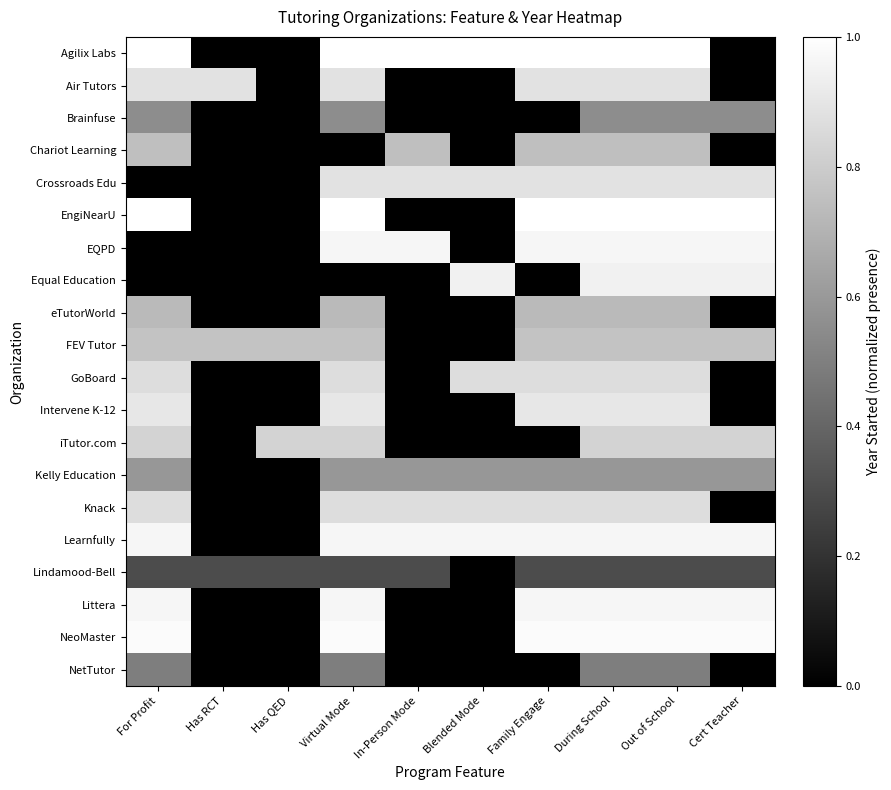

What is the total value across all series at Has RCT?

1.9